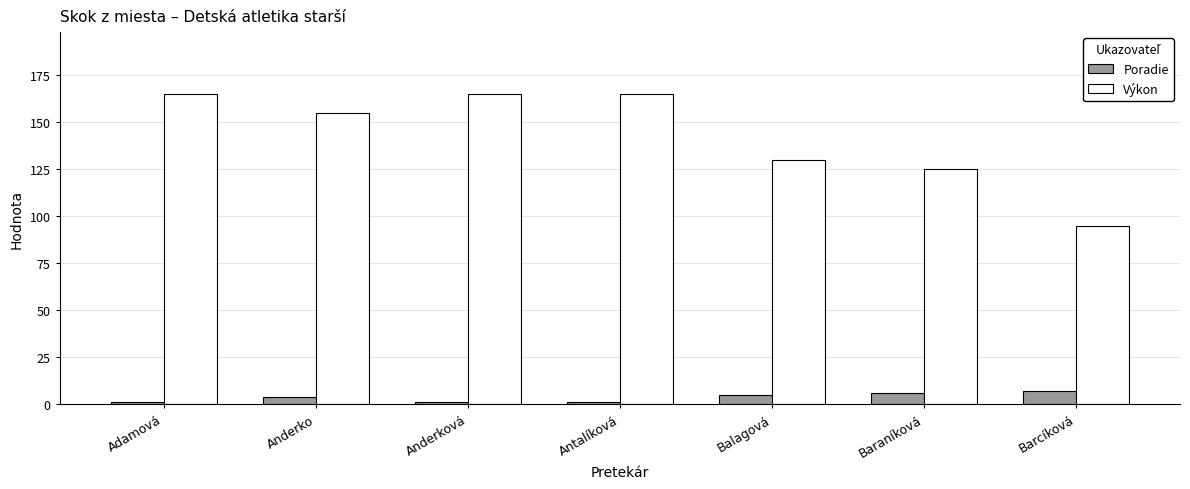

List the series in order of their overall mean, lowest first.

Poradie, Výkon